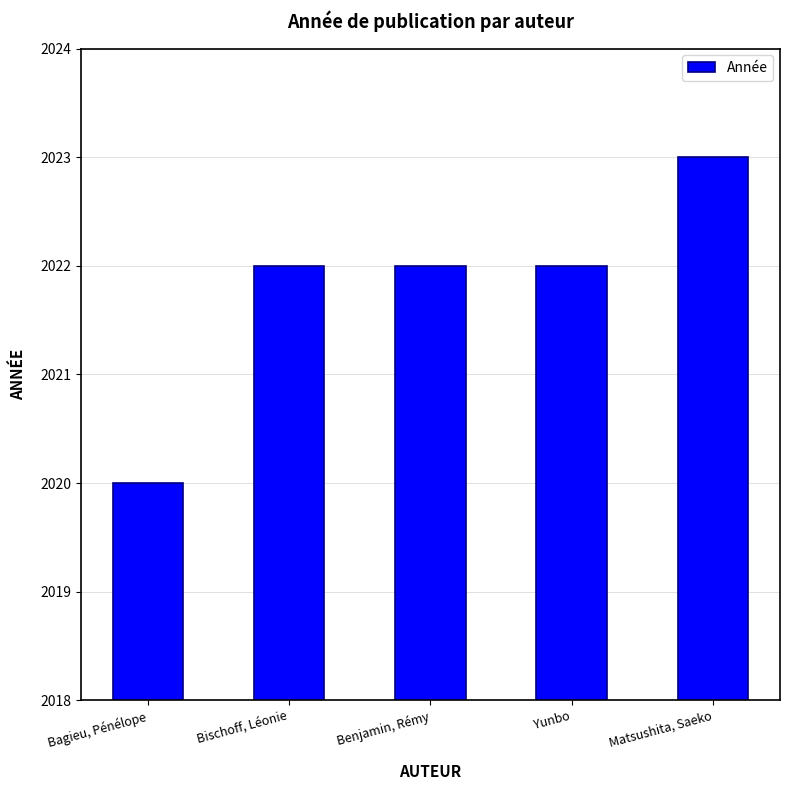

What is the difference between the maximum and minimum values?

3